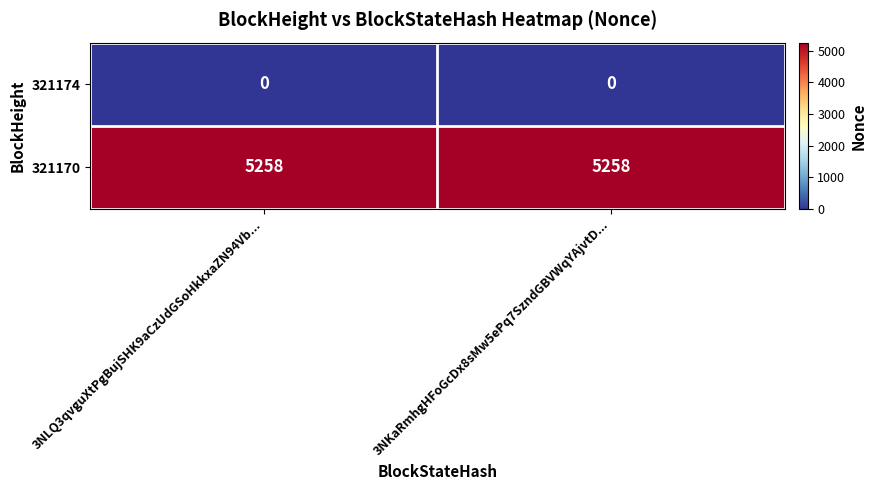

Reading left to right, list all the values displayed in this chart.

321174: 3NLQ3qvguXtPgBujSHK9aCzUdGSoHkkxaZN94Vb...=0	3NKaRmhgHFoGcDx8sMw5ePq7SzndGBVWqYAjvtD...=0
321170: 3NLQ3qvguXtPgBujSHK9aCzUdGSoHkkxaZN94Vb...=5258	3NKaRmhgHFoGcDx8sMw5ePq7SzndGBVWqYAjvtD...=5258